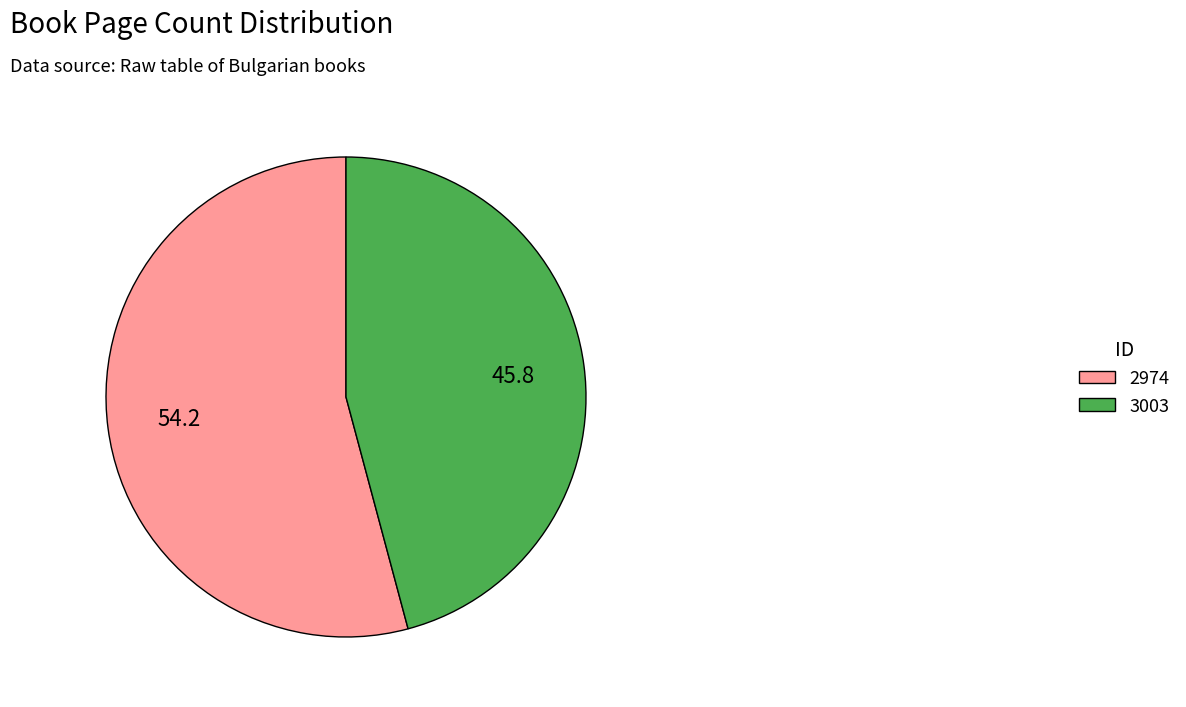

Do 2974 and 3003 together represent more than half of the pie?

Yes